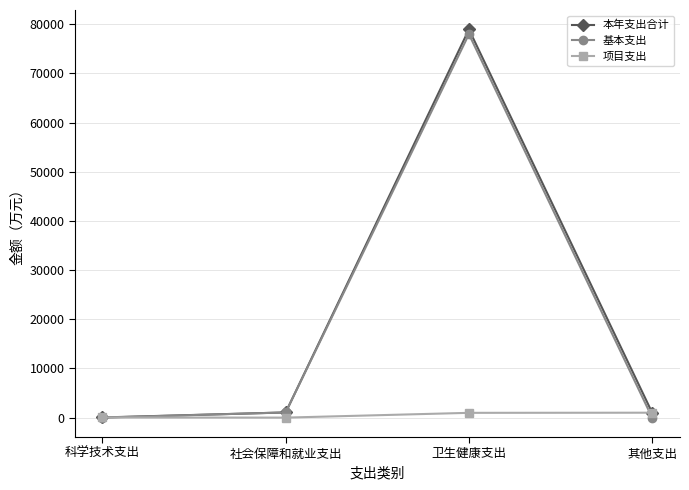

What is the total value across all series at 科学技术支出?

64.2